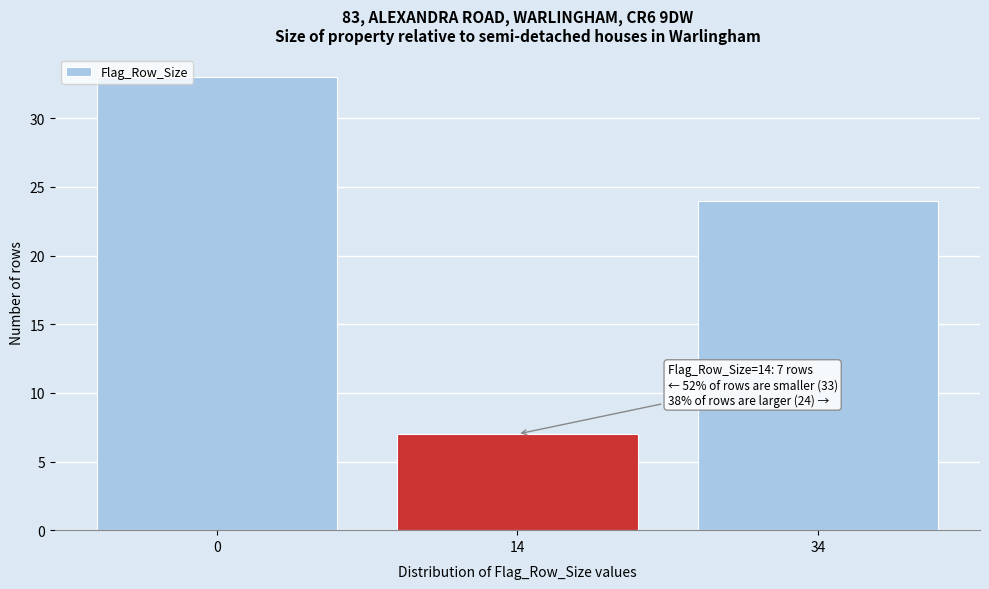

Reading right to left, extract all data points from this chart.

24	7	33